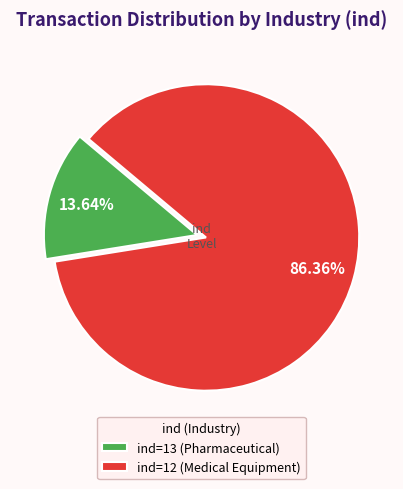

Is the sum of ind=13 (Pharmaceutical) and ind=12 (Medical Equipment) greater than half?

Yes